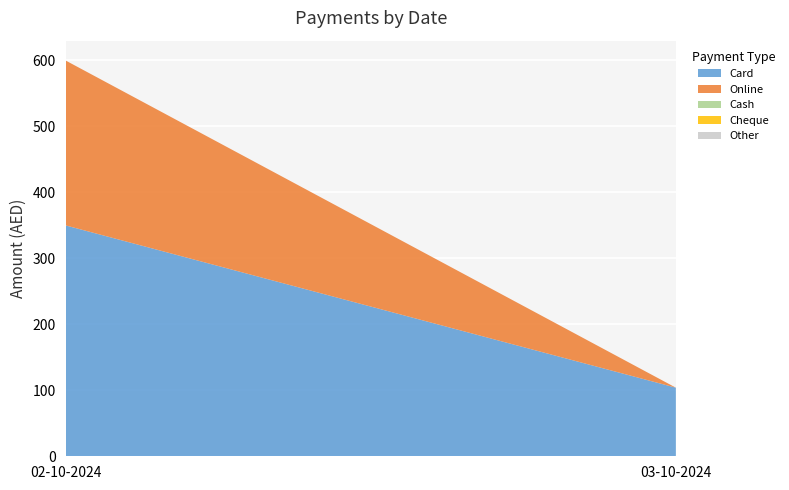

Reading left to right, extract all data points from this chart.

Card: 350	104
Online: 250	0
Cash: 0	0
Cheque: 0	0
Other: 0	0